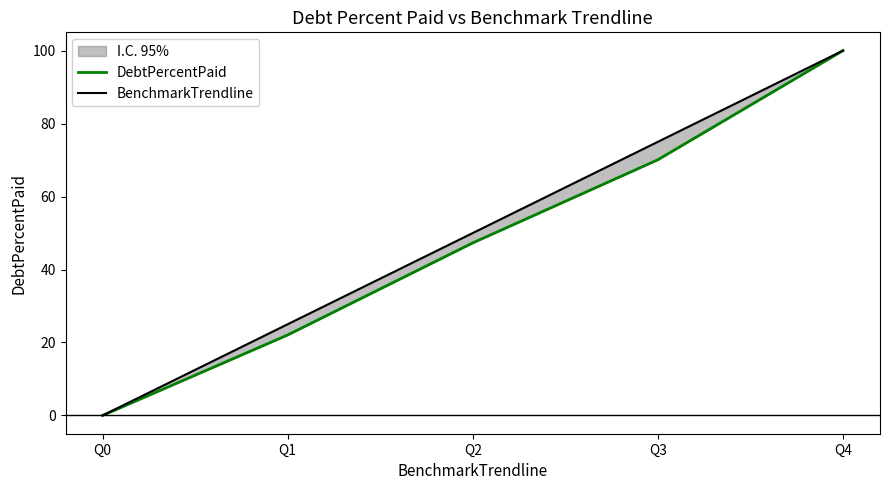

True or false: DebtPercentPaid and BenchmarkTrendline intersect in this chart.

False